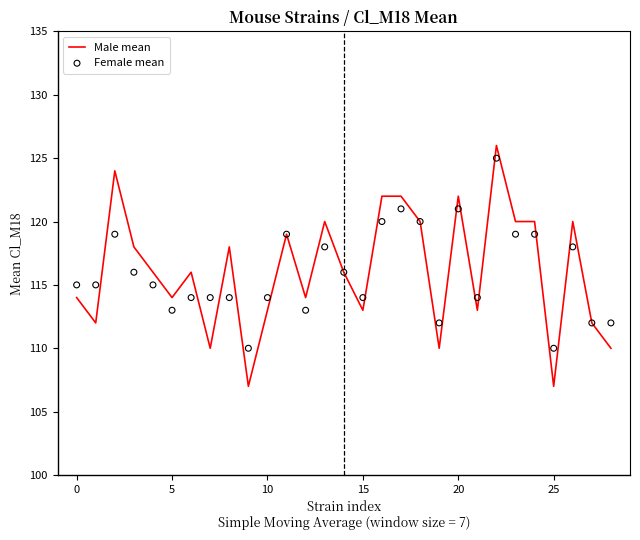

What are all the series names shown in the legend?

Male mean, Female mean